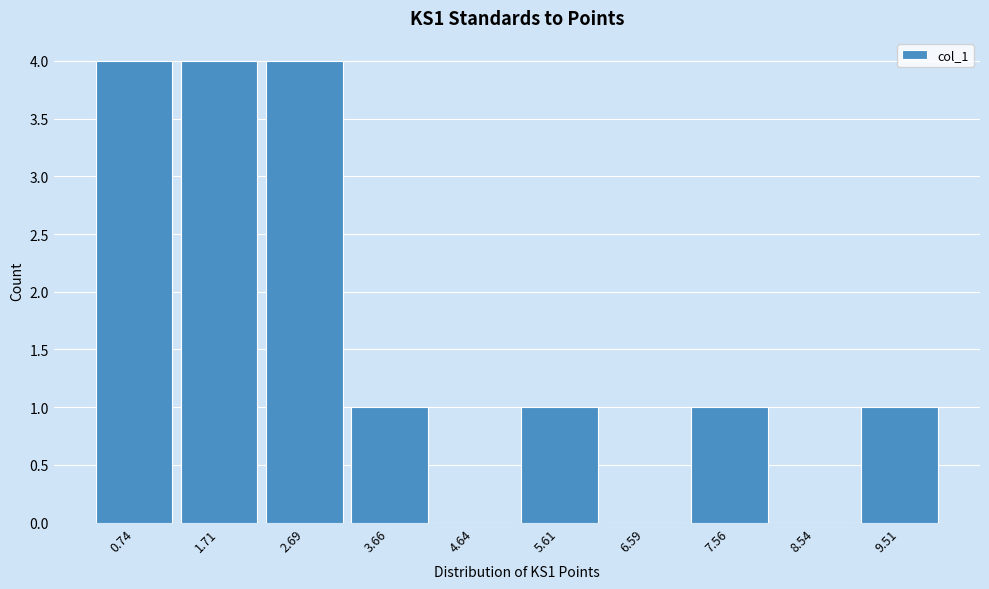

Reading left to right, list every bar in this chart as the range it spans on the x-axis followed by its height. Neither the bar edges nor the heights are printed on the chart, so give them approximately, as read against the axes.

0.3 to 1.2: 4
1.2 to 2.2: 4
2.2 to 3.2: 4
3.2 to 4.2: 1
4.2 to 5.1: 0
5.1 to 6.1: 1
6.1 to 7.1: 0
7.1 to 8.1: 1
8.1 to 9.0: 0
9.0 to 10.0: 1